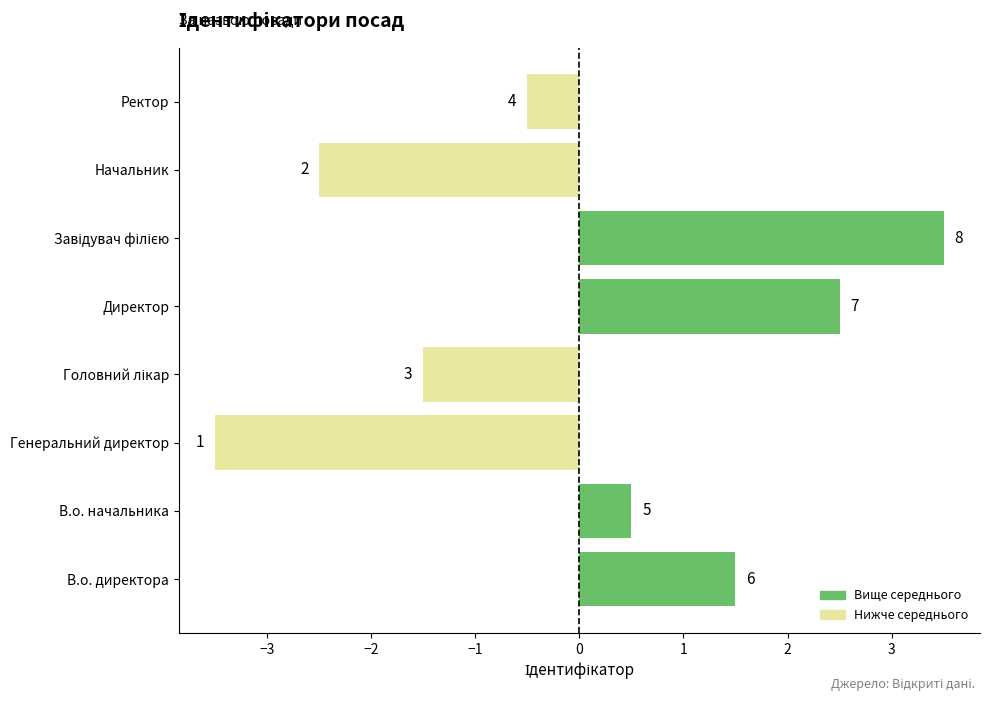

How many bars are there in total?

8